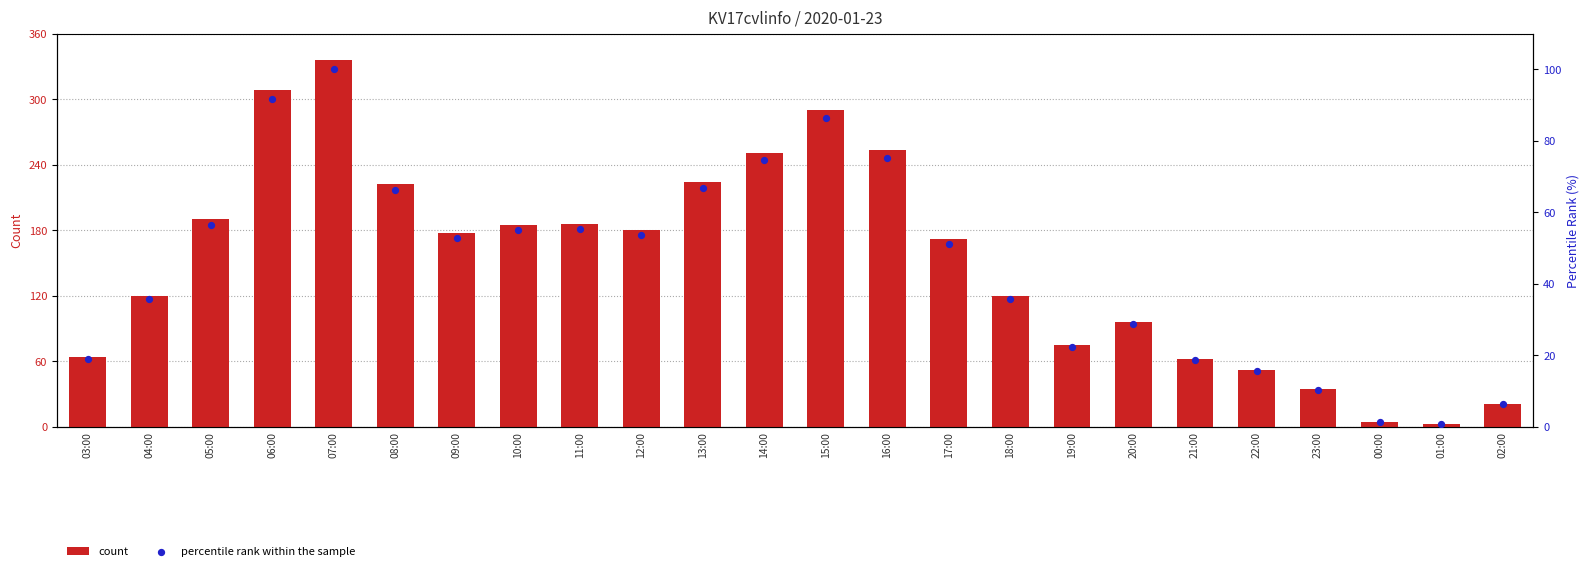

Is the value of percentile rank within the sample at 09:00 greater than the value of count at 18:00?

No